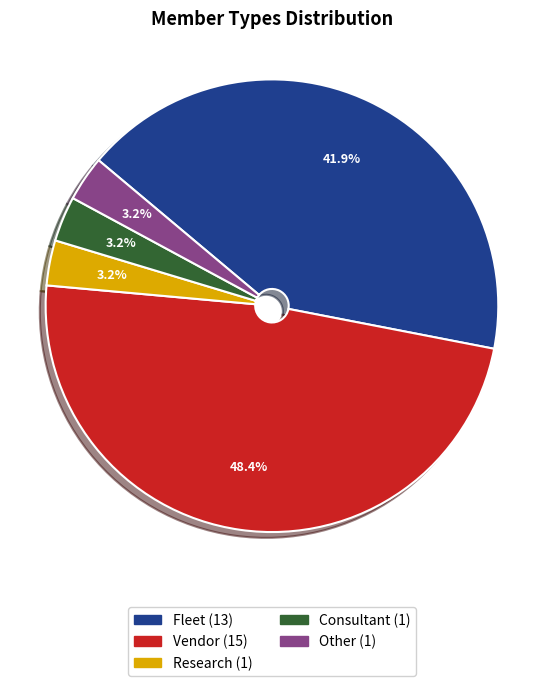

Count the number of slices in the pie.

5